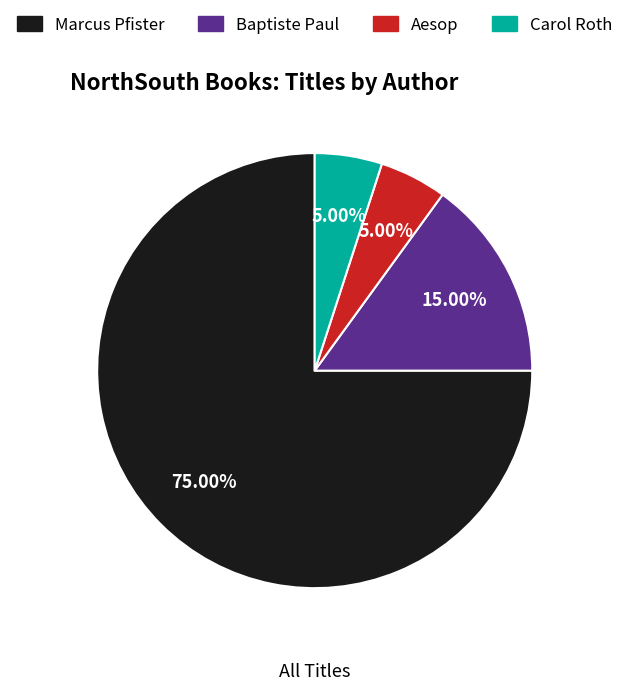

Is there a majority slice in this chart?

Yes